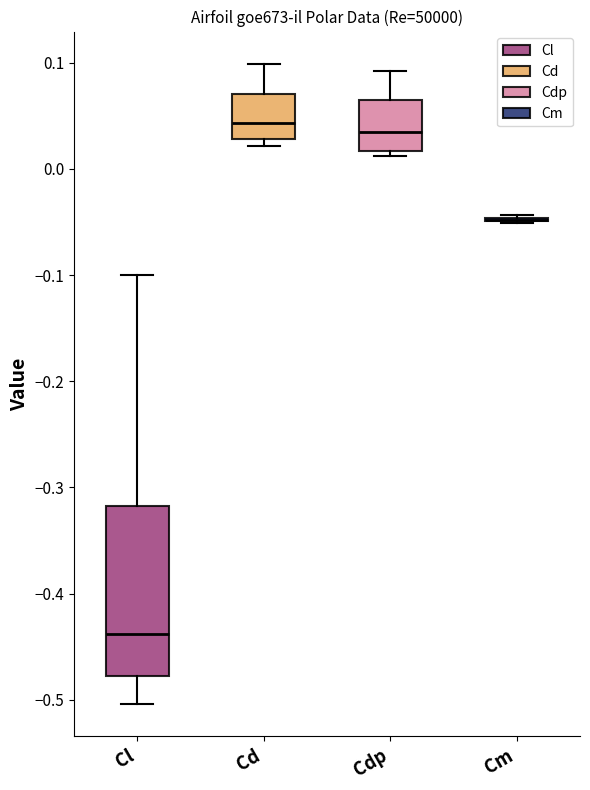

Reading left to right, transcribe this box plot: for each box, give where its median line is, the range the box spans, and where its two whiskers end, as read against the y-axis. The values are not printed on the chart, so give them approximately, as read against the axis.

Cl: median -0.44, box -0.48 to -0.32, whiskers -0.50 to -0.10
Cd: median 0.04, box 0.03 to 0.07, whiskers 0.02 to 0.10
Cdp: median 0.03, box 0.02 to 0.06, whiskers 0.01 to 0.09
Cm: box collapsed to a line at -0.05, whiskers -0.05 to -0.04